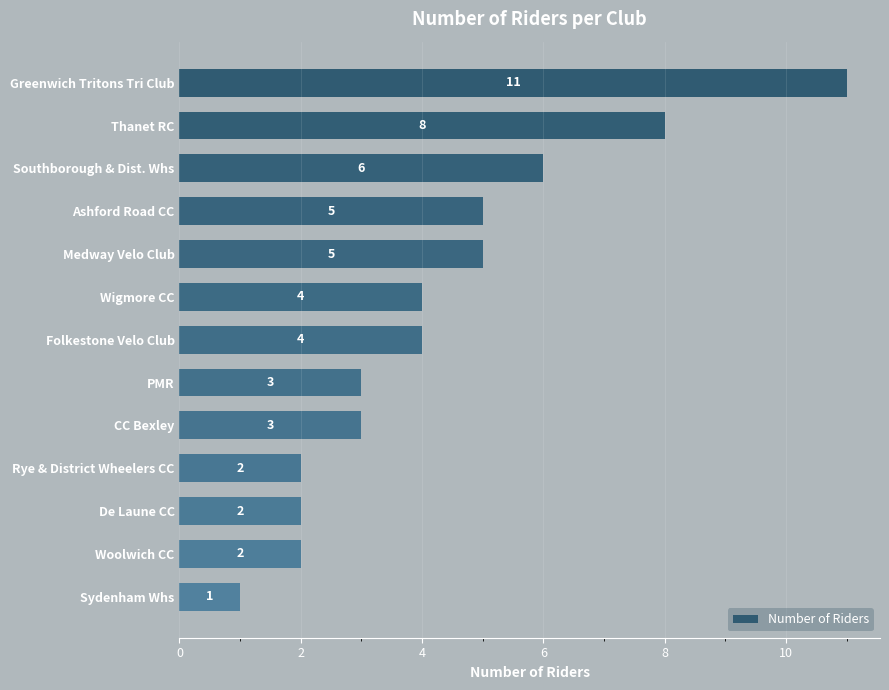

What is the minimum value shown in the chart?

1